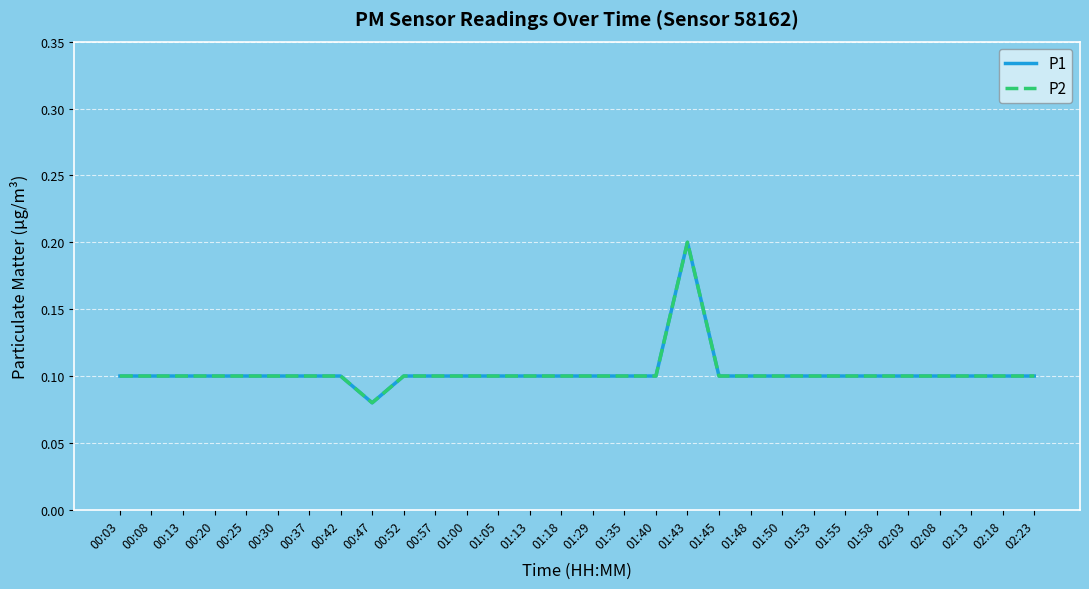

Does the chart have visible grid lines?

Yes